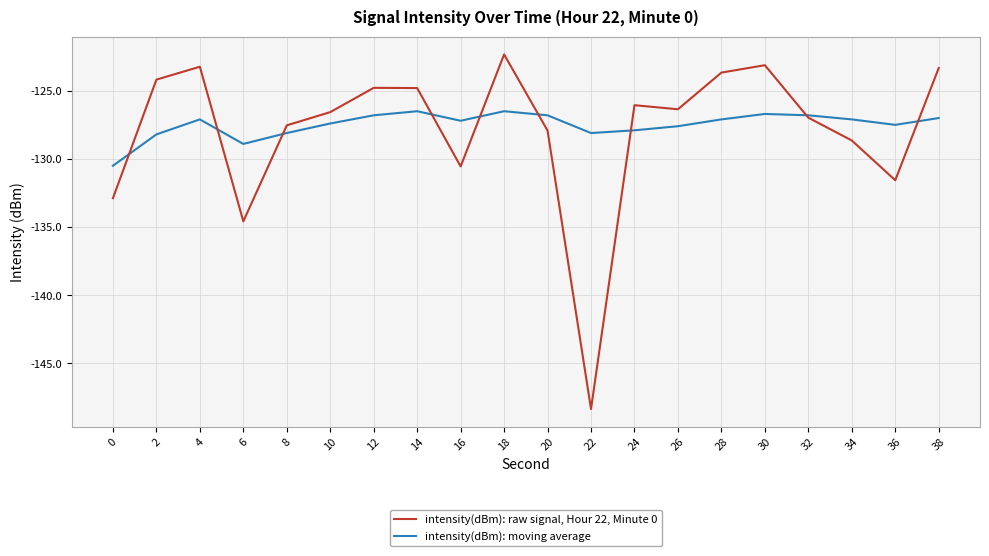

True or false: intensity(dBm): moving average has a value of -128.9 at 6.

True